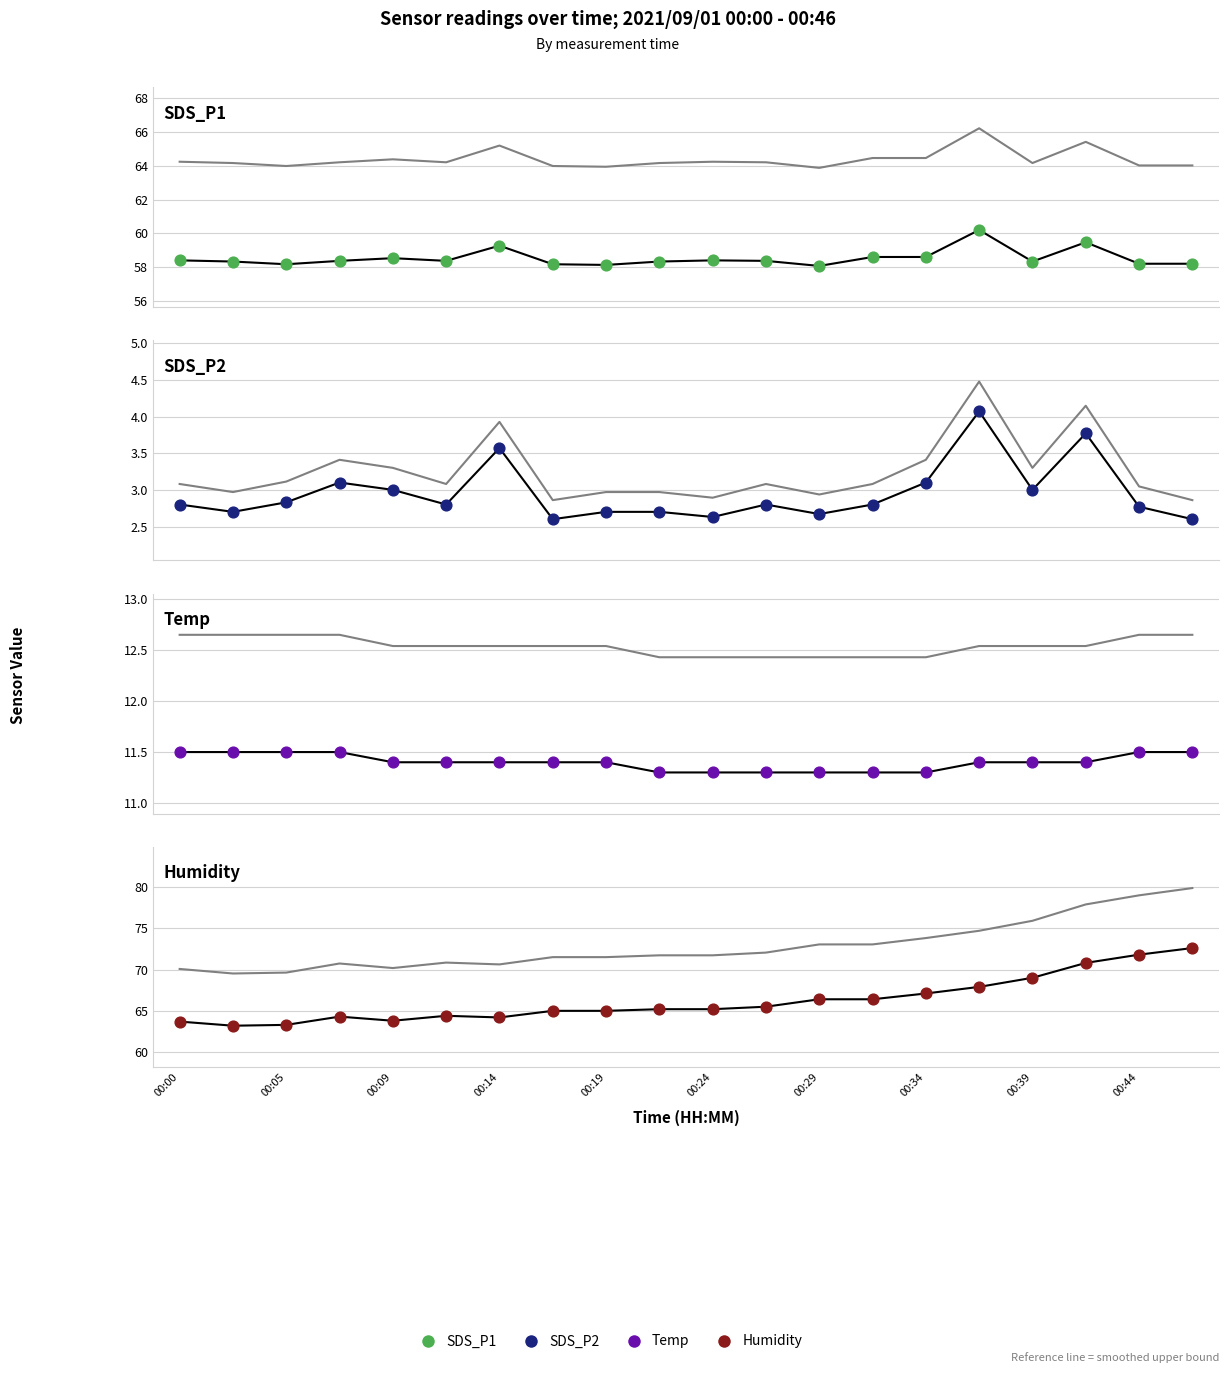

At which category is the sum across all series the highest?

17